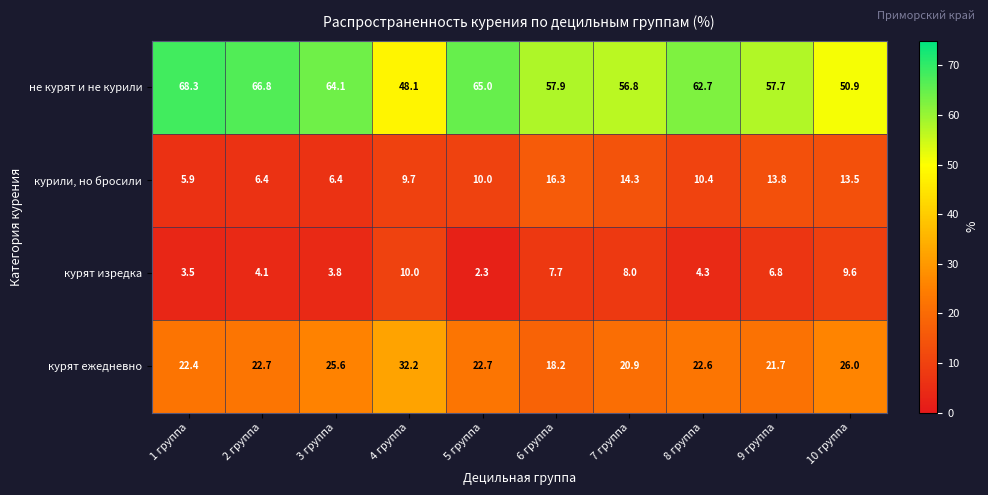

Is it true that курили, но бросили equals 6.0 at 4 группа?

False